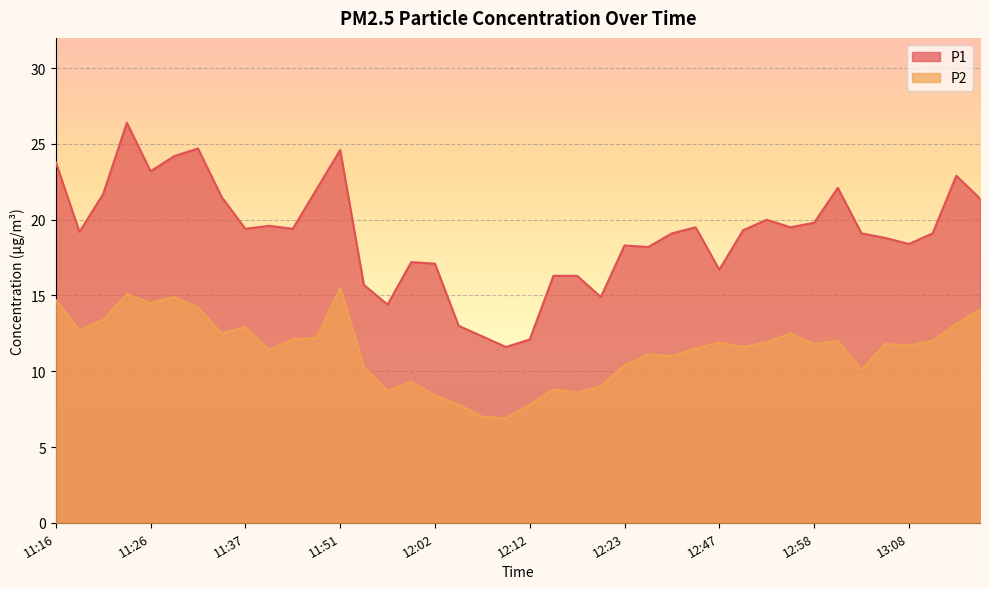

At which label does P1 reach its minimum?

12:09